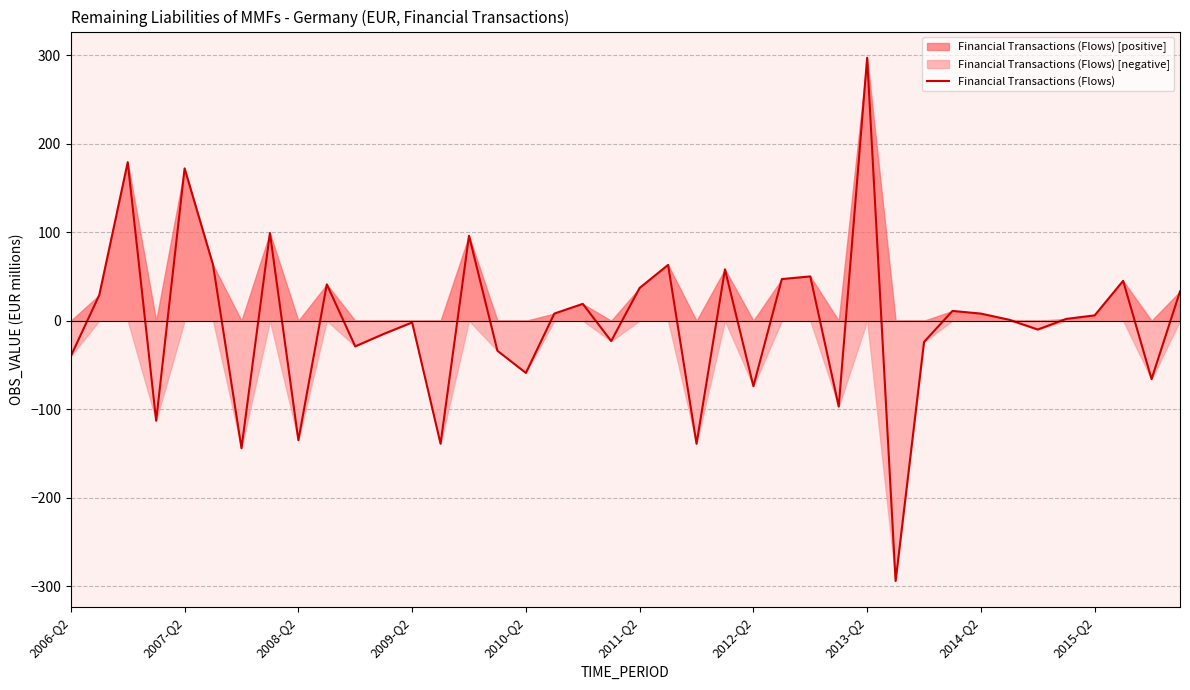

Does the chart have visible grid lines?

Yes